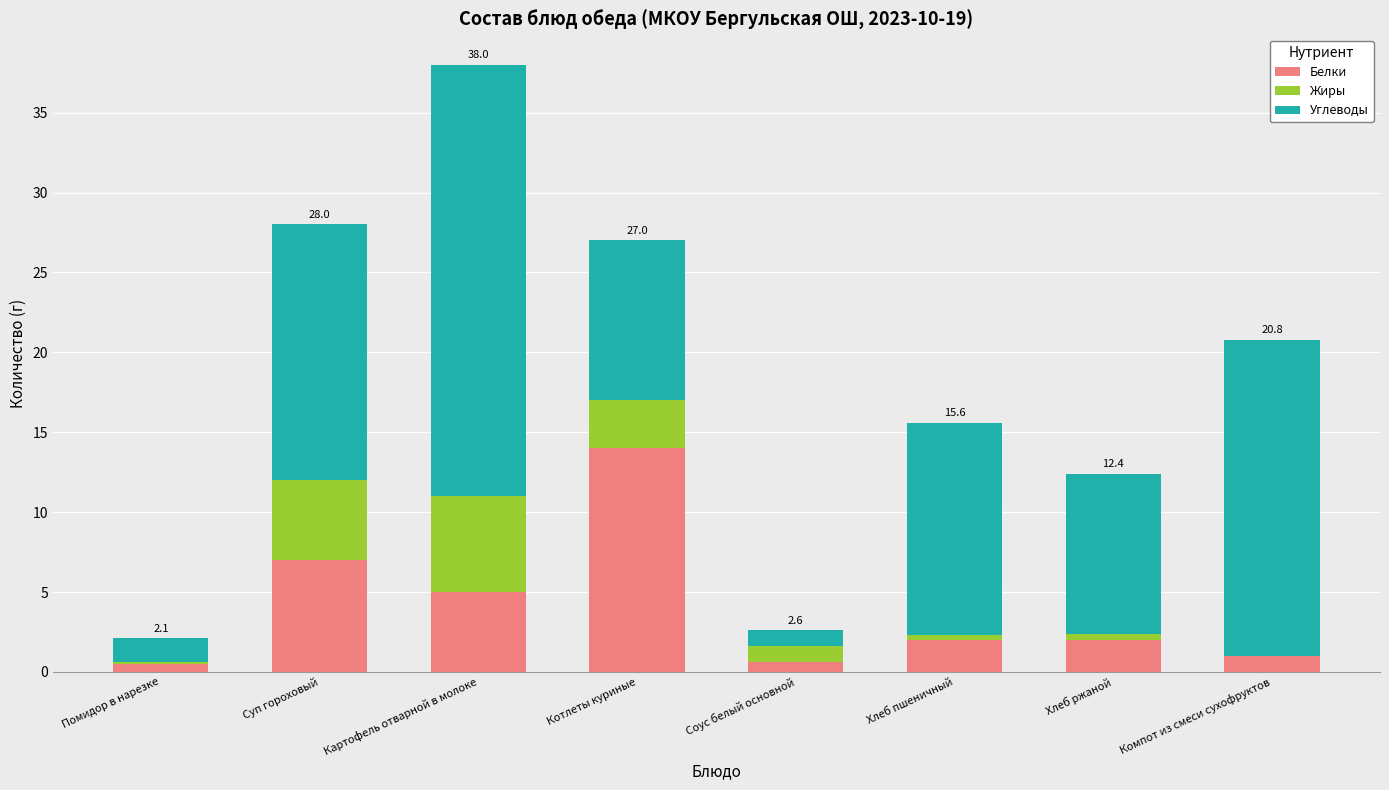

At which category is the sum across all series the highest?

Картофель отварной в молоке